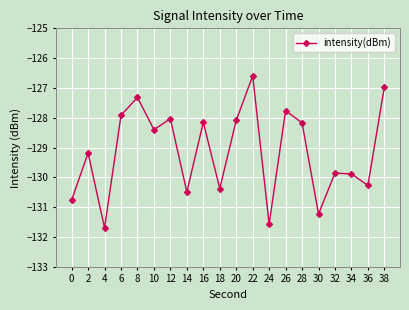

At which label does the data first exceed -128?

6